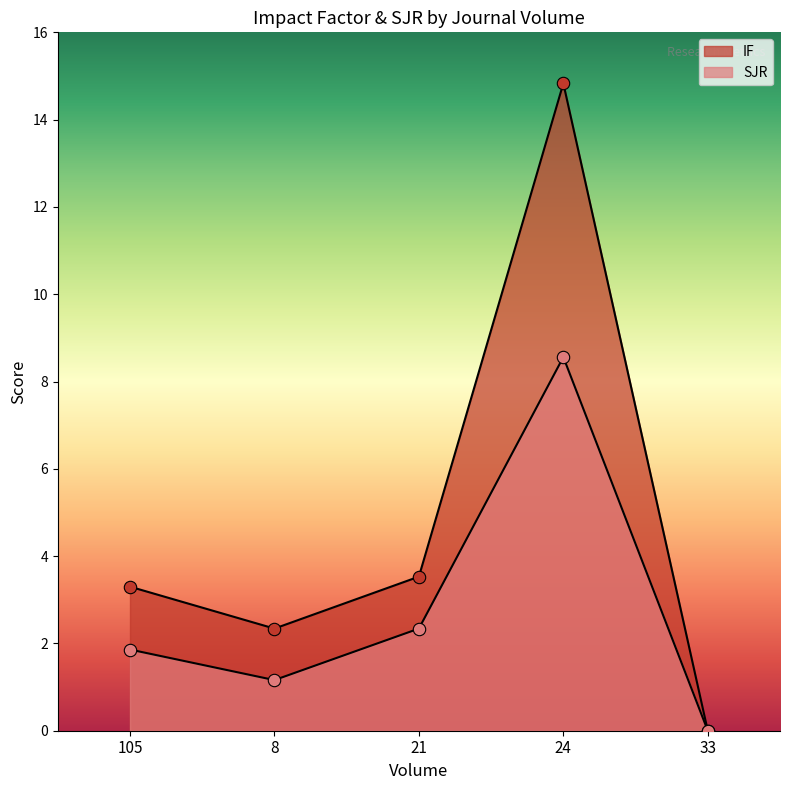

At which category is the sum across all series the highest?

24